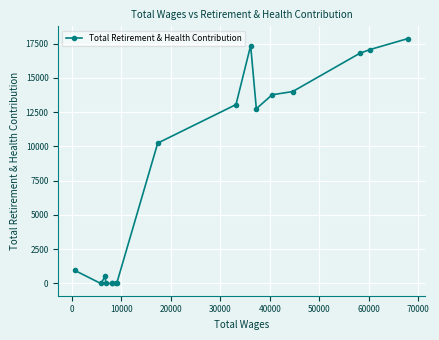

Reading left to right, what are all the values shown in this chart?

948	0	525	0	0	0	0	0	10242	13054	17358	12752	13771	14003	16788	17064	17870